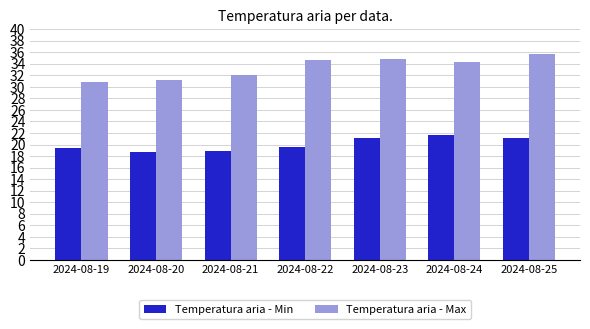

What are all the series names shown in the legend?

Temperatura aria - Min, Temperatura aria - Max